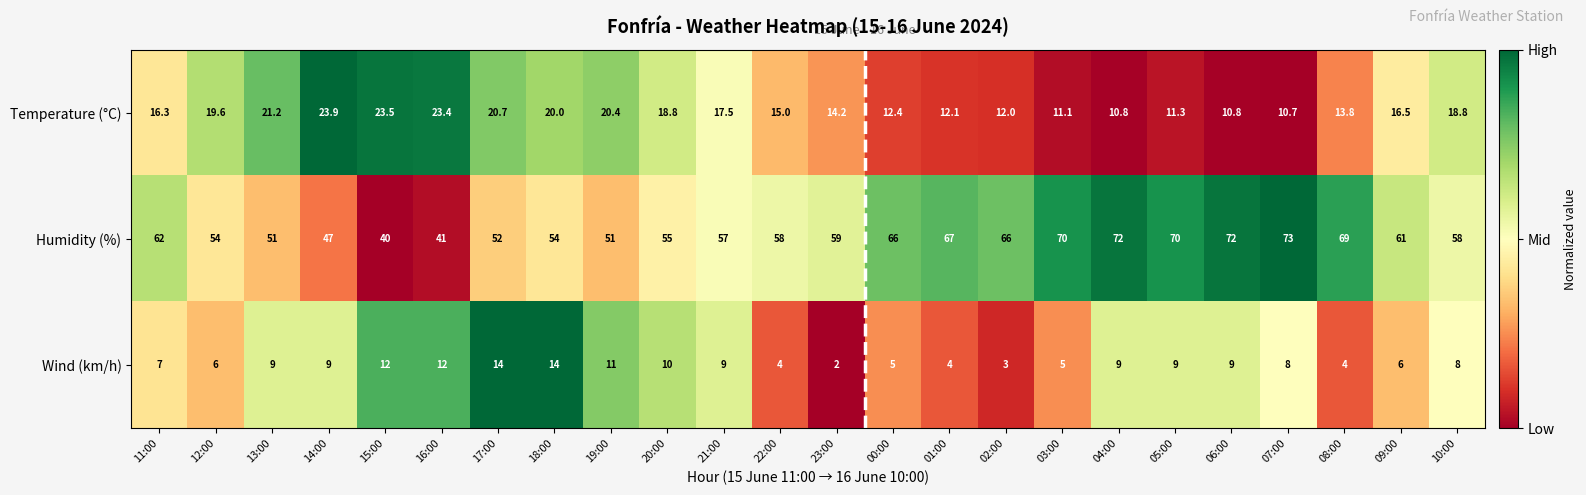

How many distinct data groups are displayed?

3